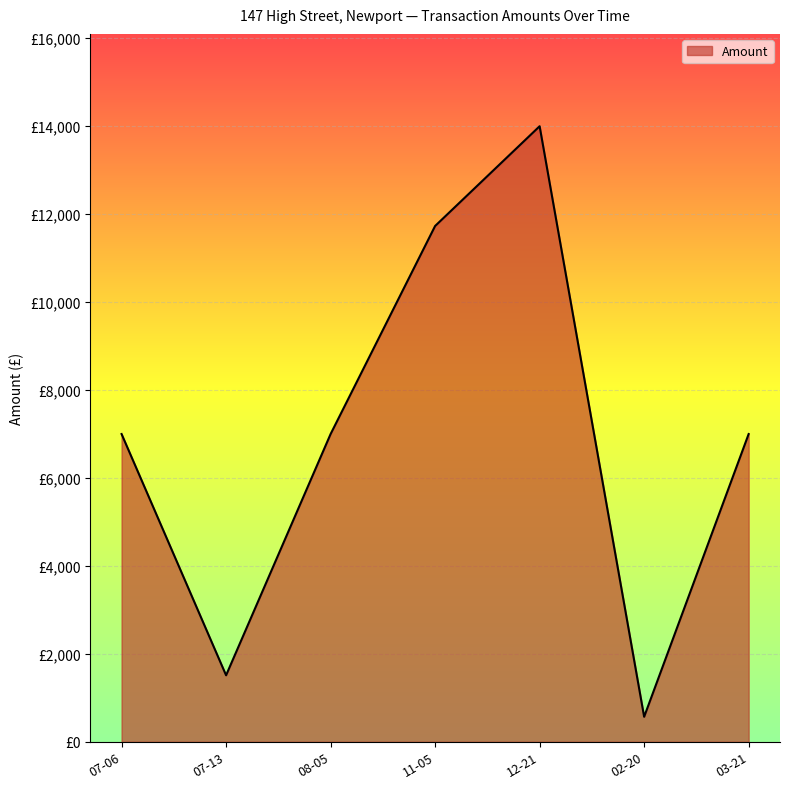

Does the chart have visible grid lines?

Yes